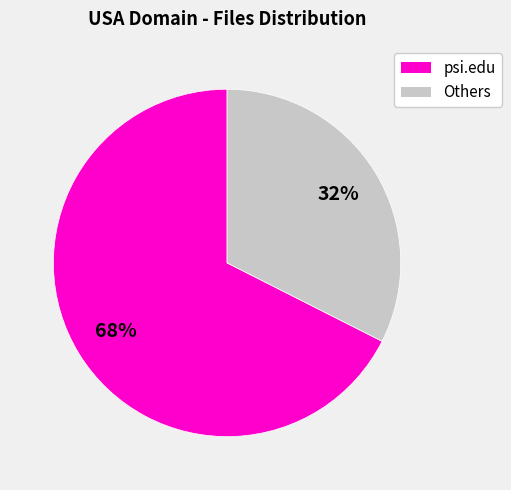

To the nearest percent, what is the average slice percentage?

50%